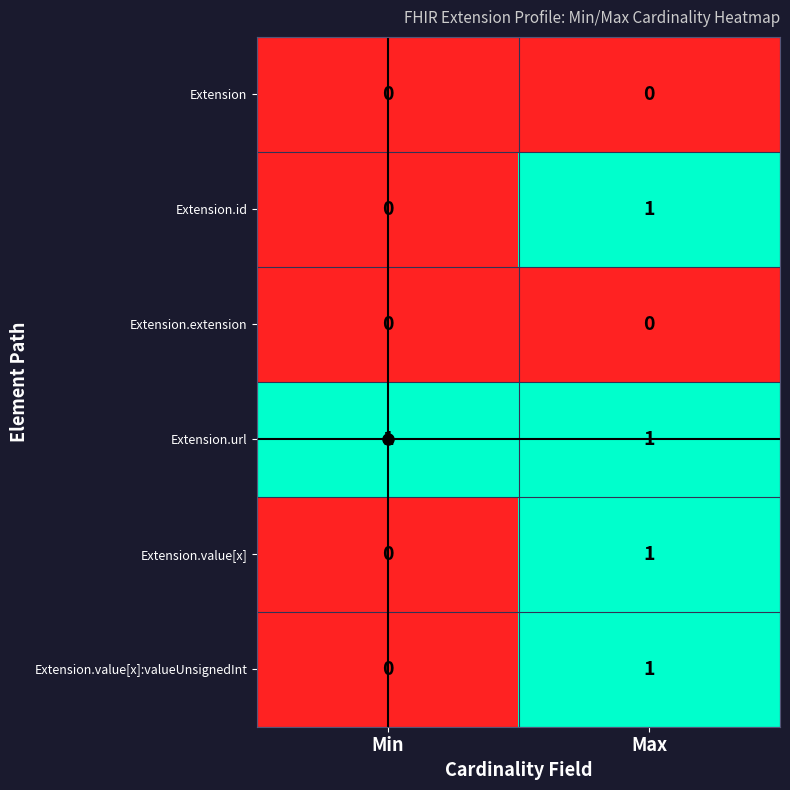

The Extension.extension series shows 0 at Min. True or false?

True